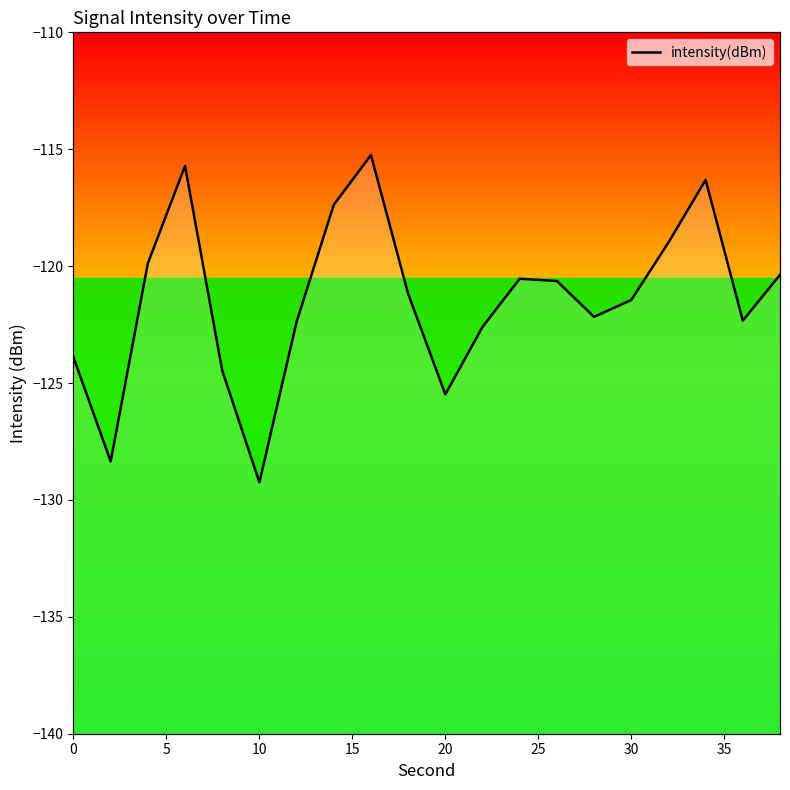

What is the value of the 3rd point from the left?

-119.9